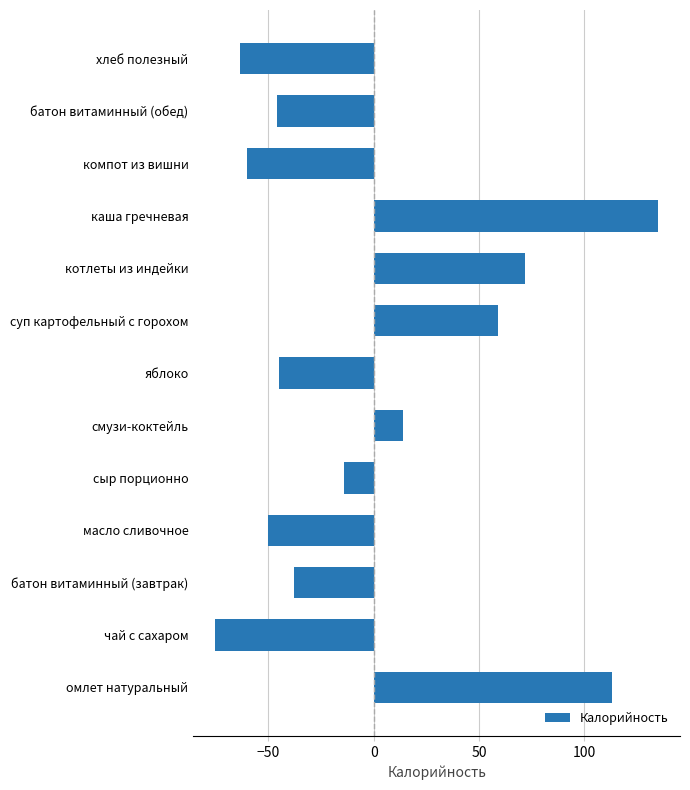

The chart shows a value of 112.8 at омлет натуральный. True or false?

True